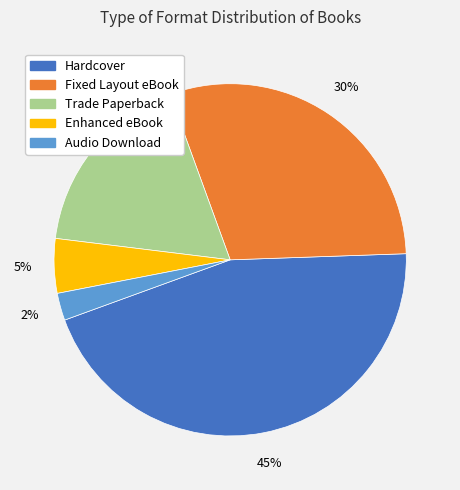

The Hardcover slice represents 31% of the pie. True or false?

False